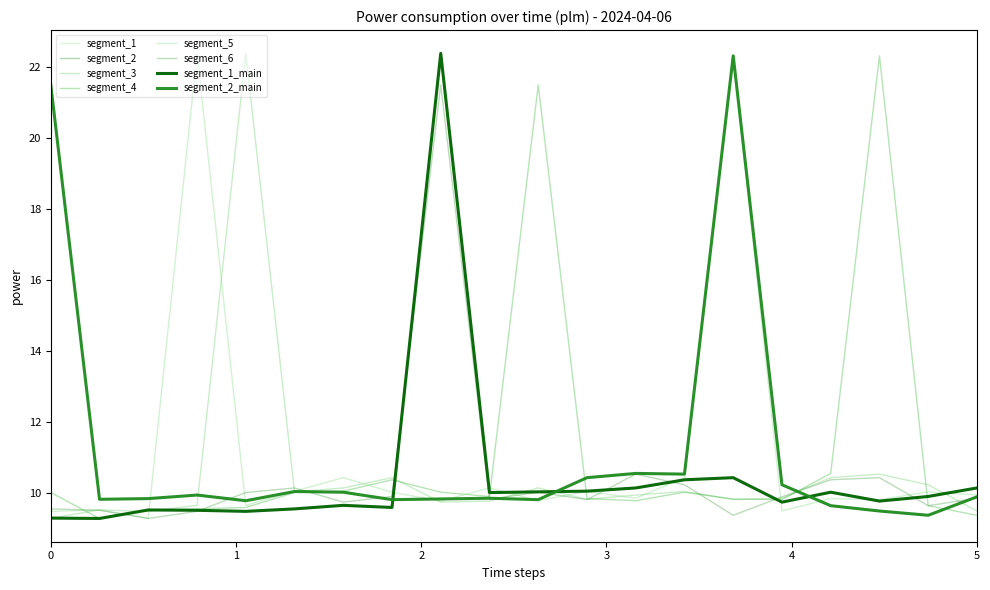

At how many categories does at least one series exceed 12?

7